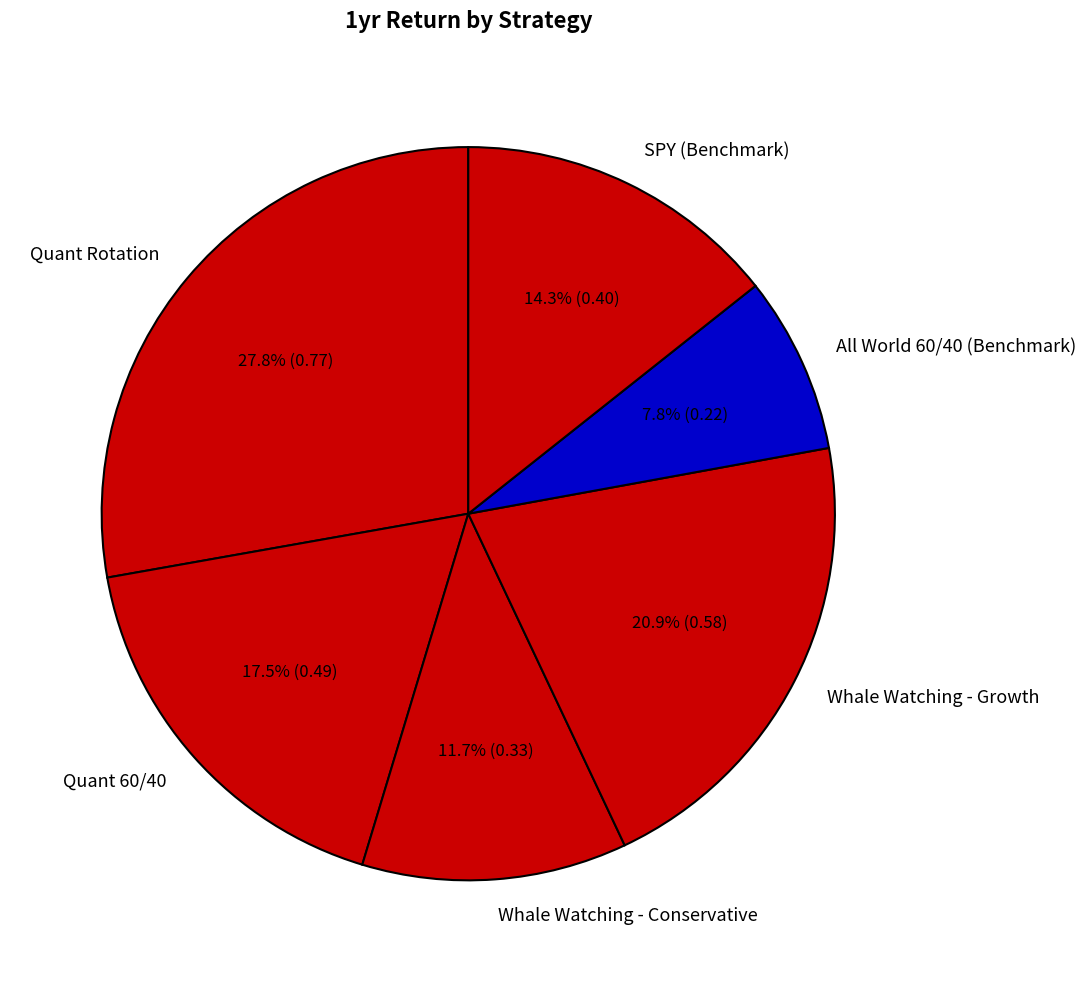

Which slice is the largest?

Quant Rotation